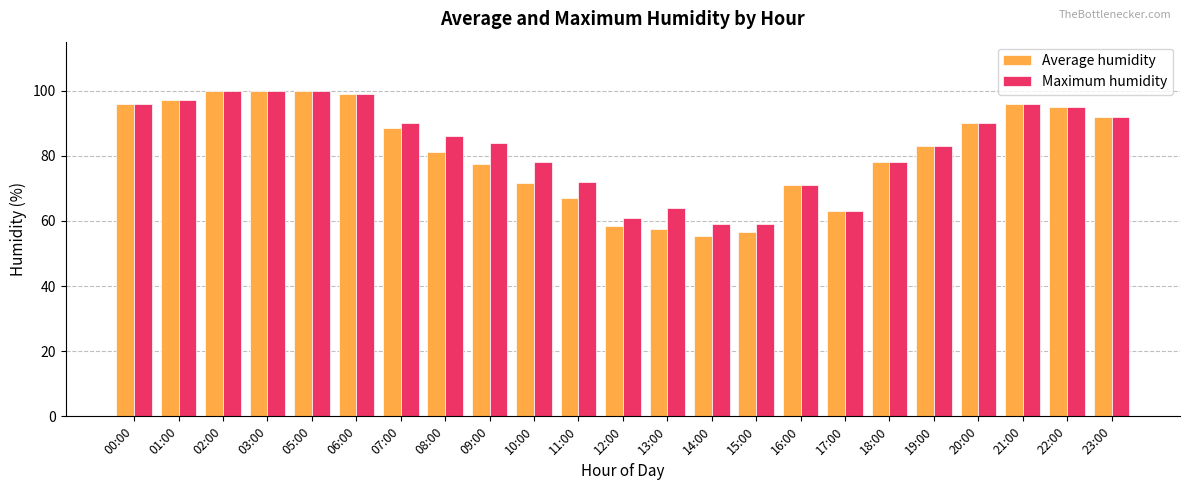

What is the difference between the second highest and minimum values in the Average humidity series?

44.5